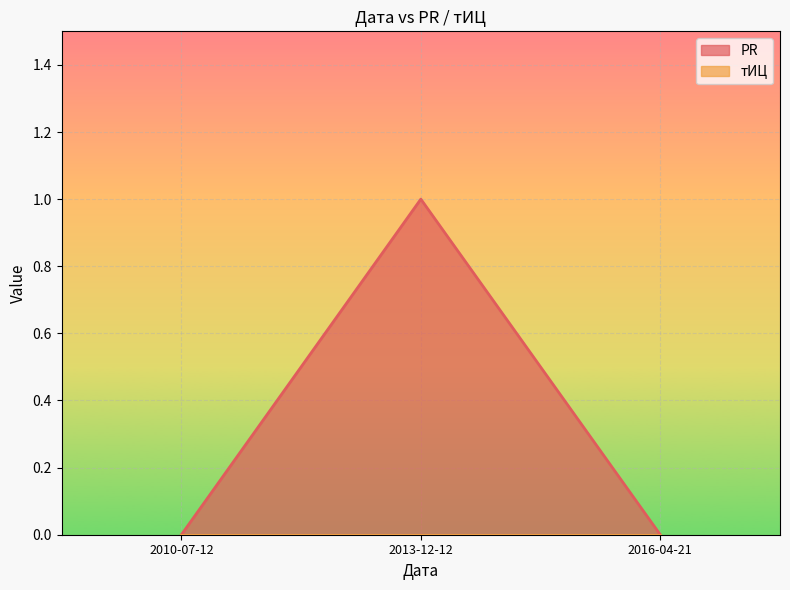

Reading left to right, what are all the values shown in this chart?

2010-07-12=0	2013-12-12=1	2016-04-21=0